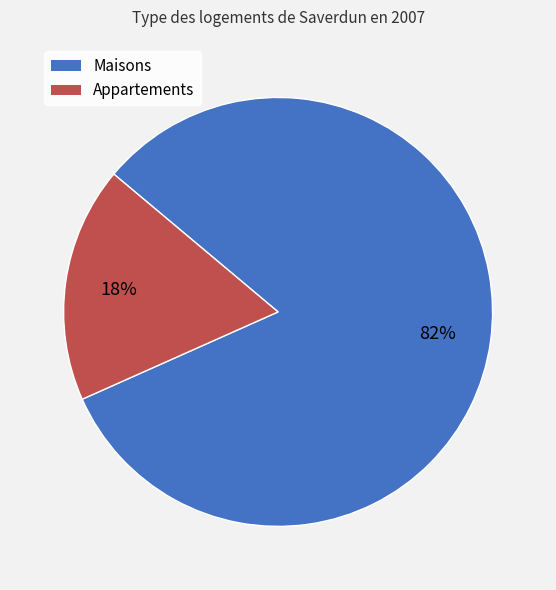

Which slice represents more than half of the pie?

Maisons